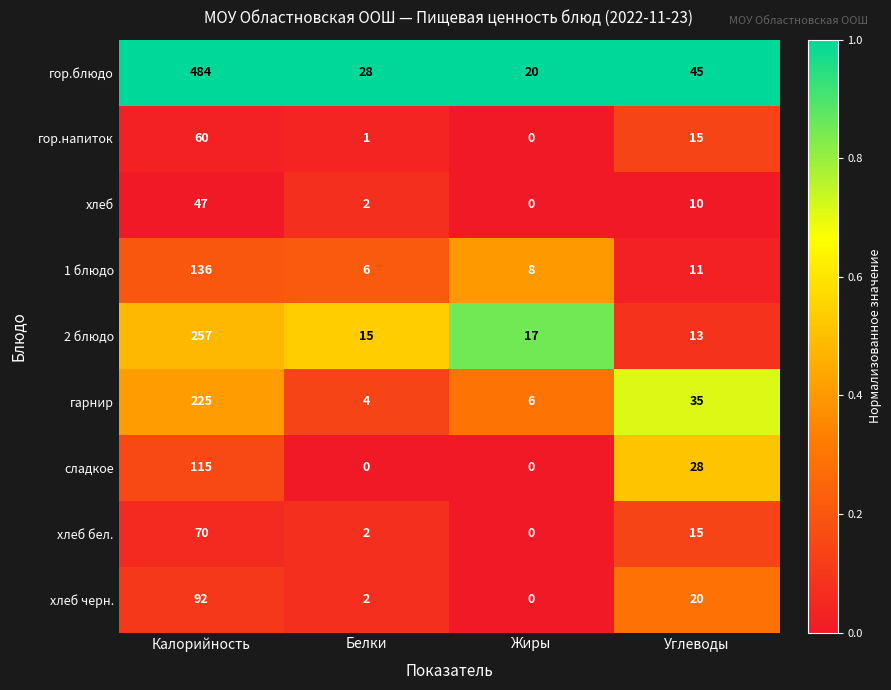

What is the difference between the maximum and second lowest values in the хлеб series?

45